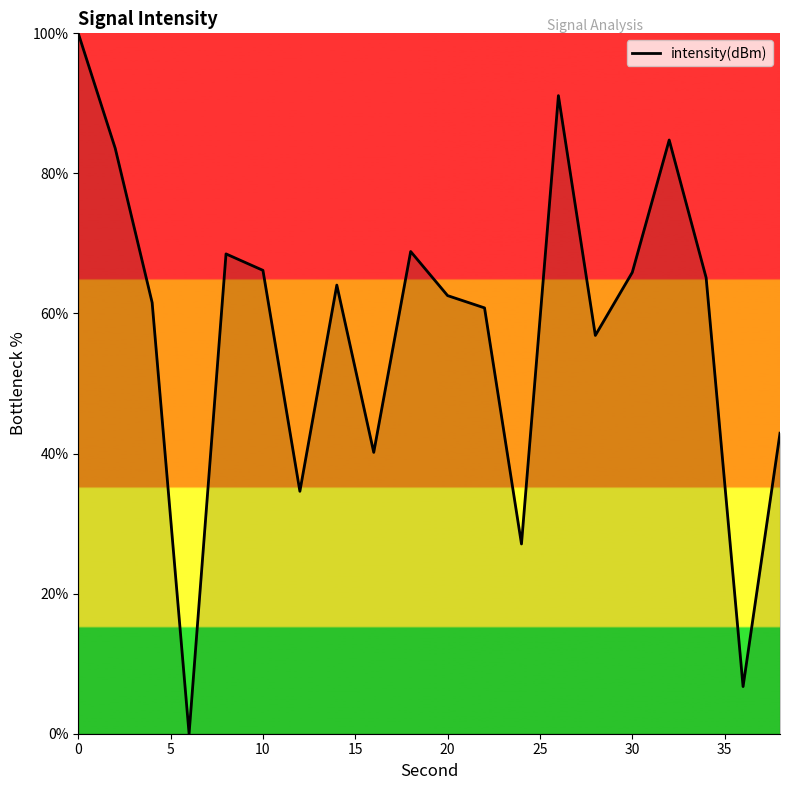

What is the difference between the maximum and minimum values?

100.0